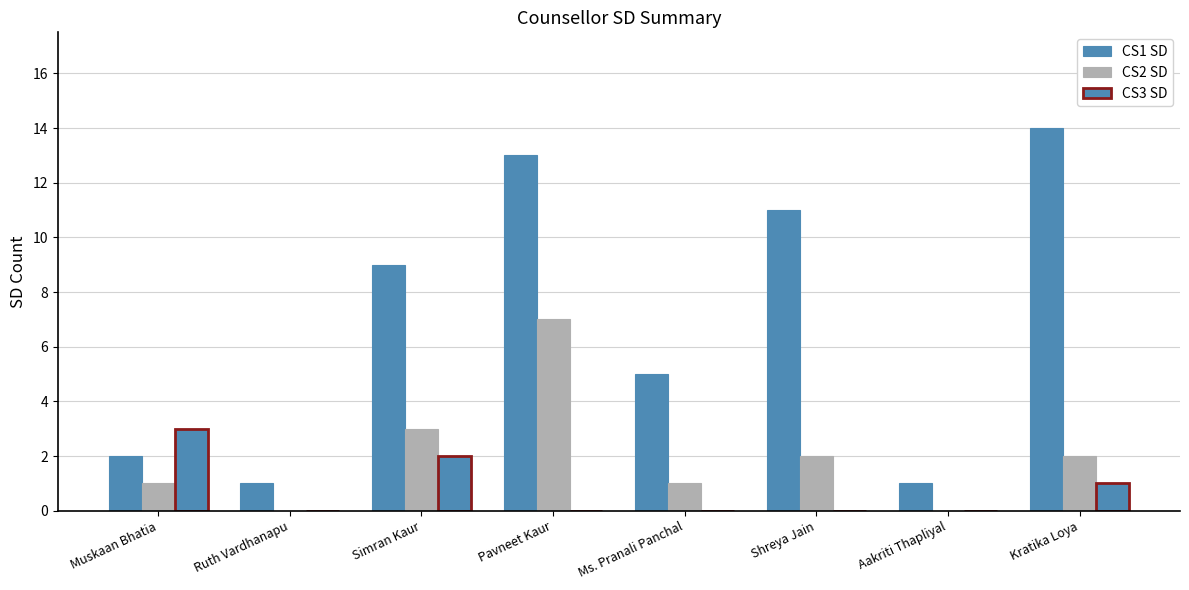

What is the sum of the CS2 SD values at Ruth Vardhanapu and Kratika Loya?

2